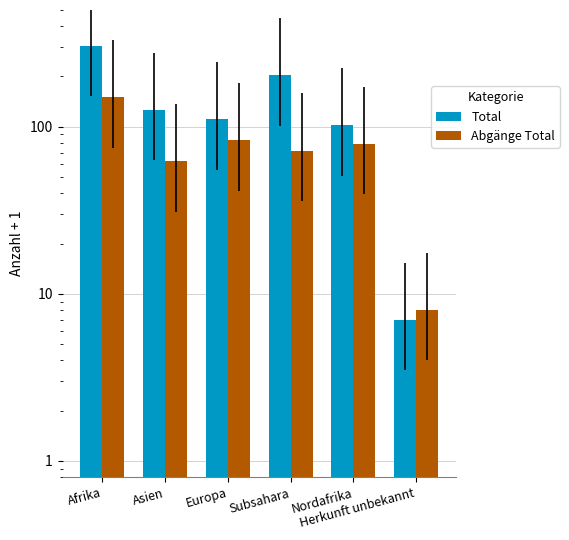

What is the difference between the second highest and minimum values in the Total series?

196